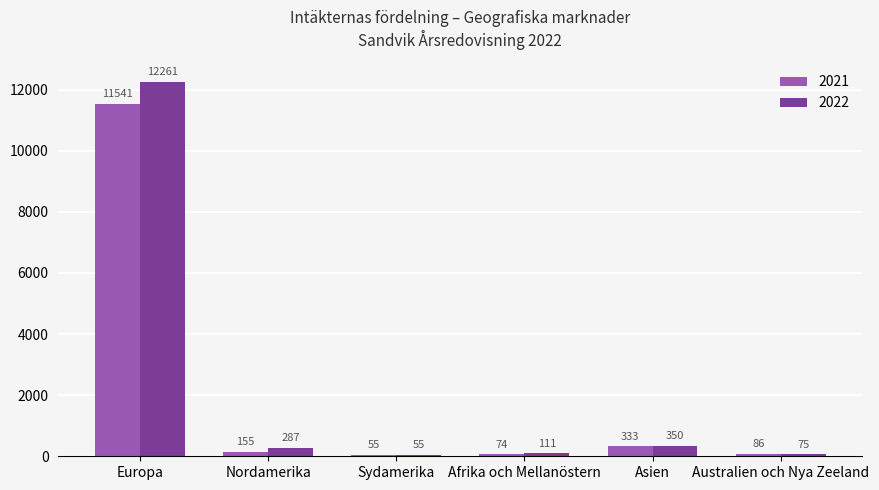

Rank the categories by 2022 value from lowest to highest.

Sydamerika, Australien och Nya Zeeland, Afrika och Mellanöstern, Nordamerika, Asien, Europa